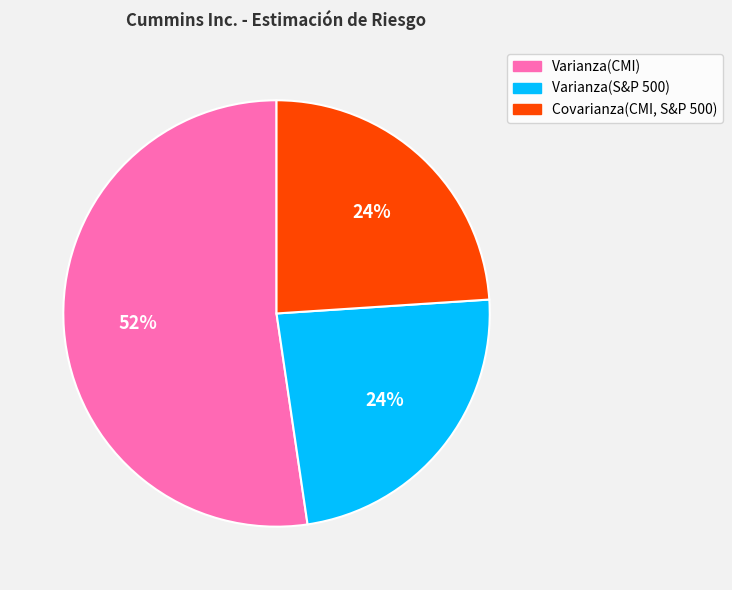

To the nearest percent, what is the difference between the Varianza(CMI) and Covarianza(CMI, S&P 500) slice percentages?

28%